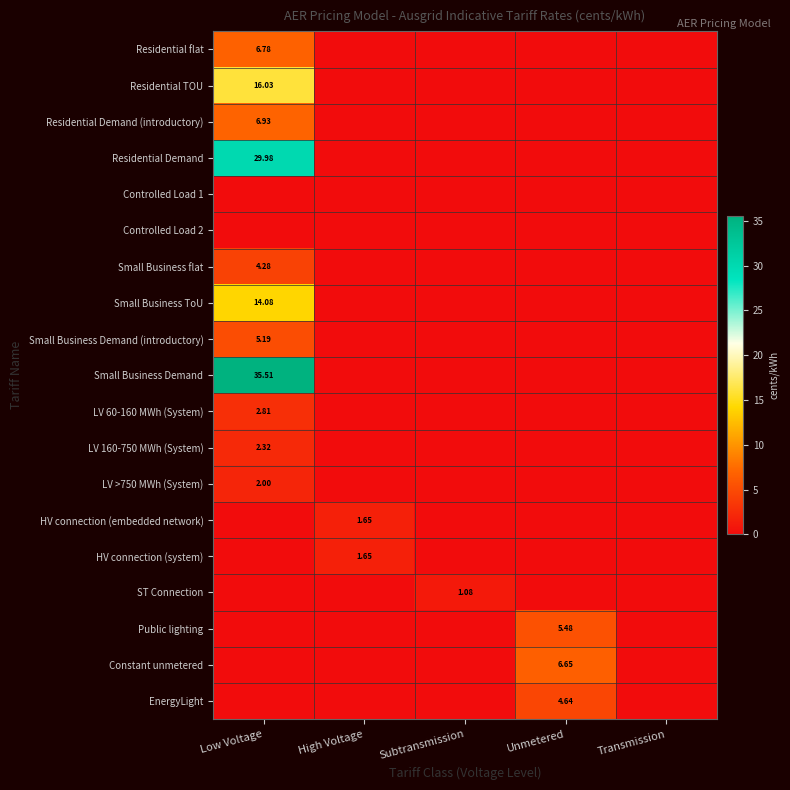

At which category is the sum across all series the highest?

Low Voltage